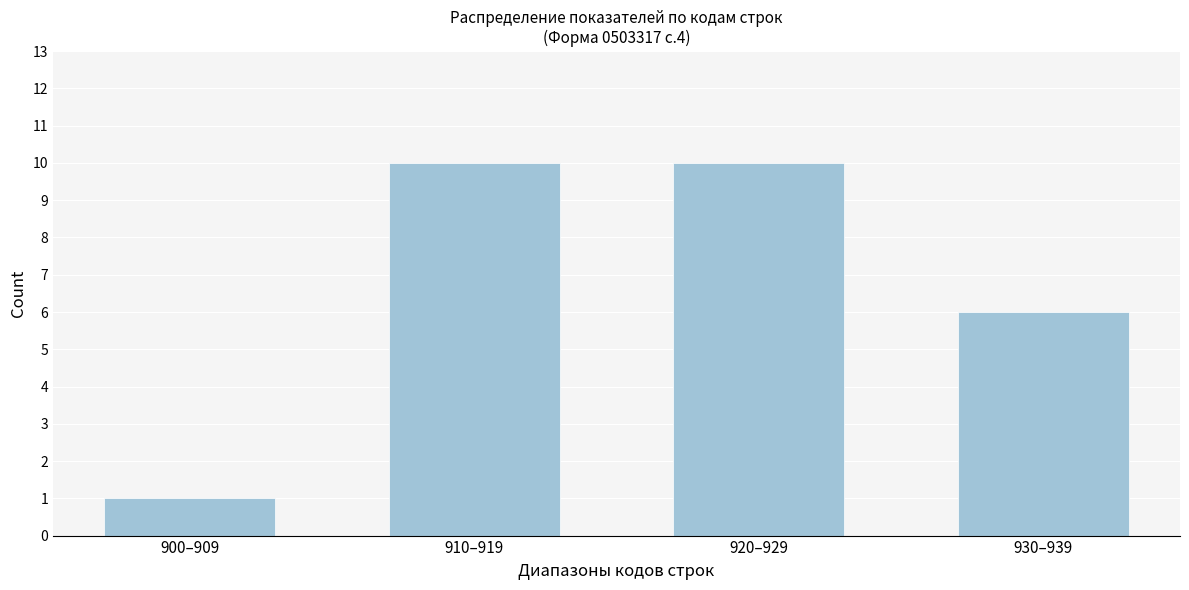

Reading right to left, extract all data points from this chart.

6	10	10	1